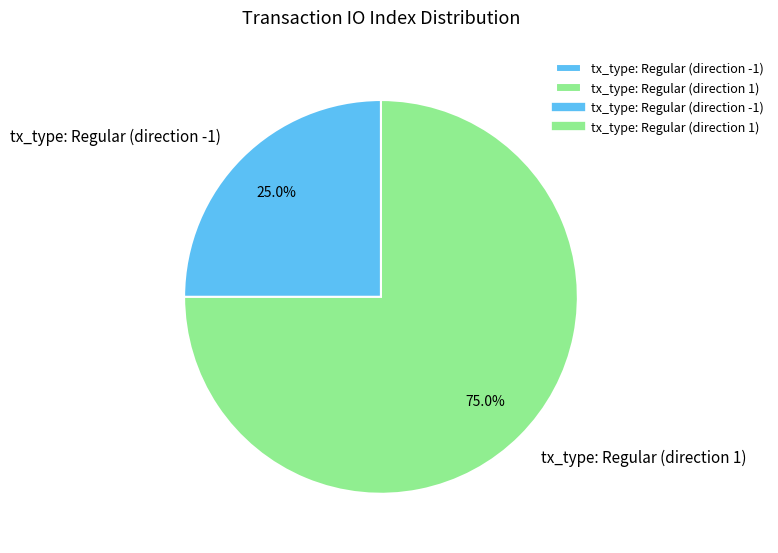

To the nearest percent, what percentage of the pie is tx_type: Regular (direction 1)?

75%